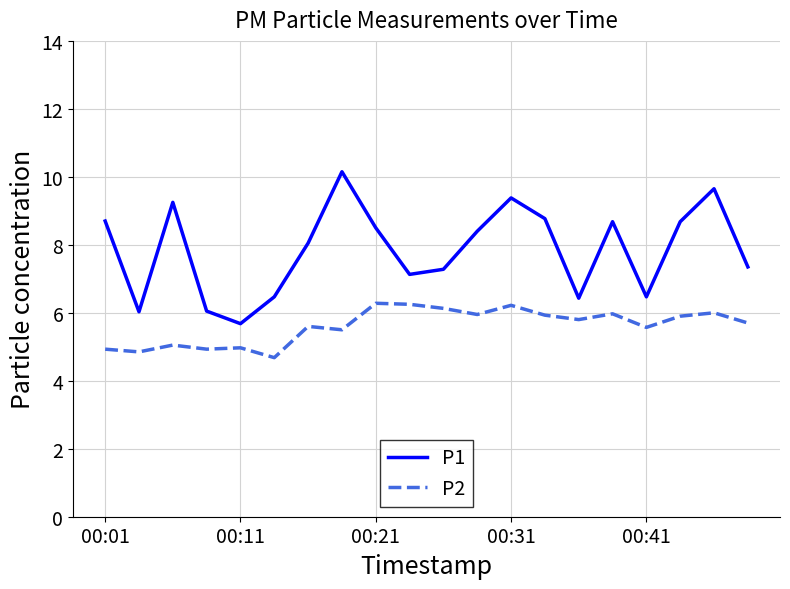

True or false: P2 and P1 intersect in this chart.

False